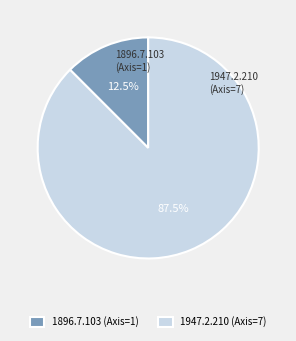

Rank the categories by value from highest to lowest.

1947.2.210 (Axis=7), 1896.7.103 (Axis=1)